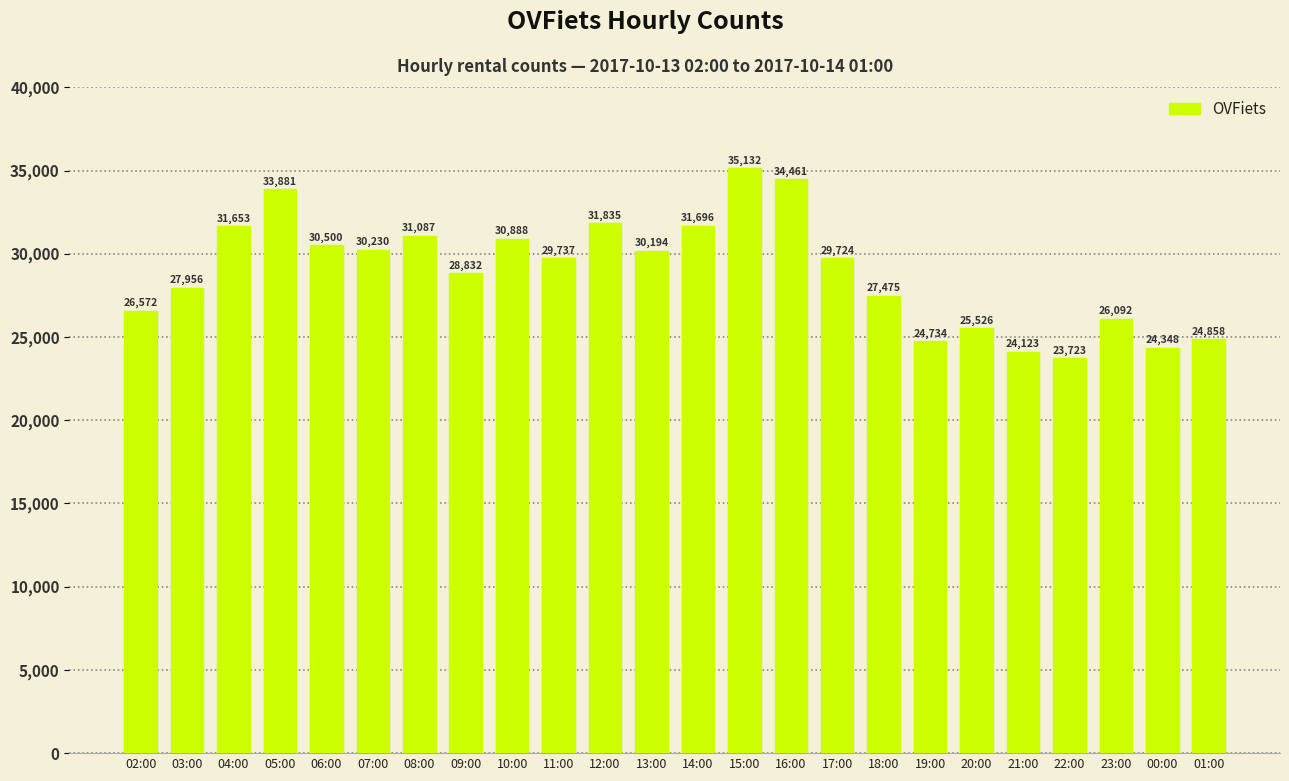

Is it true that the value at 09:00 is 39897?

False